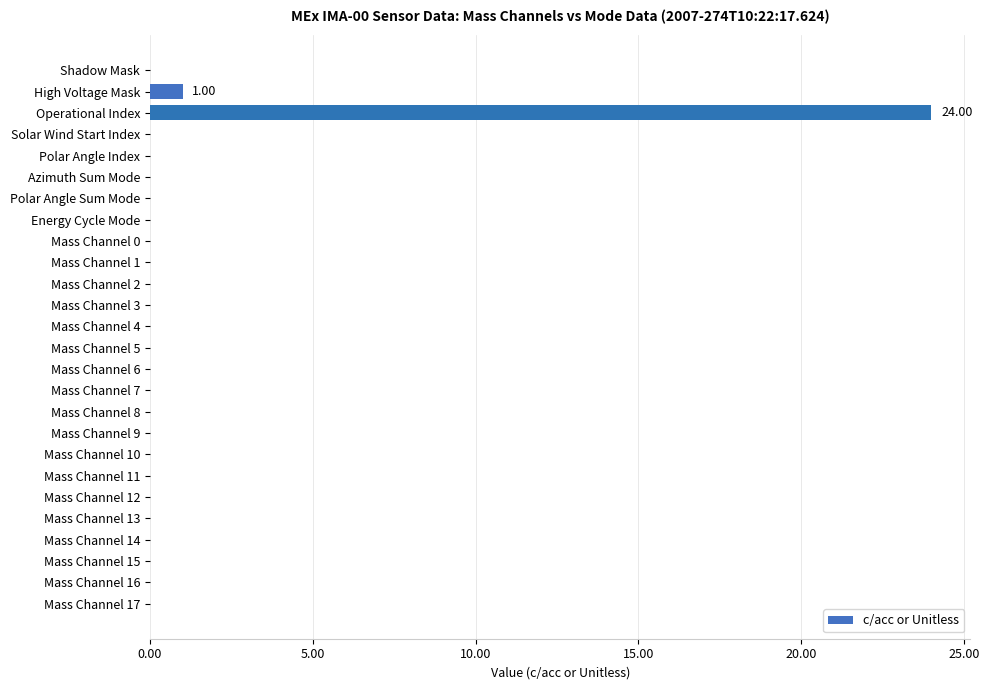

At which category does the chart reach its peak across all series?

Operational Index